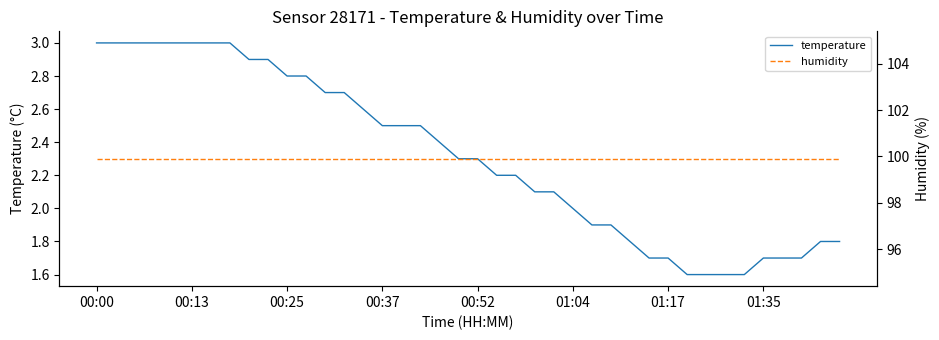

True or false: humidity and temperature intersect in this chart.

False